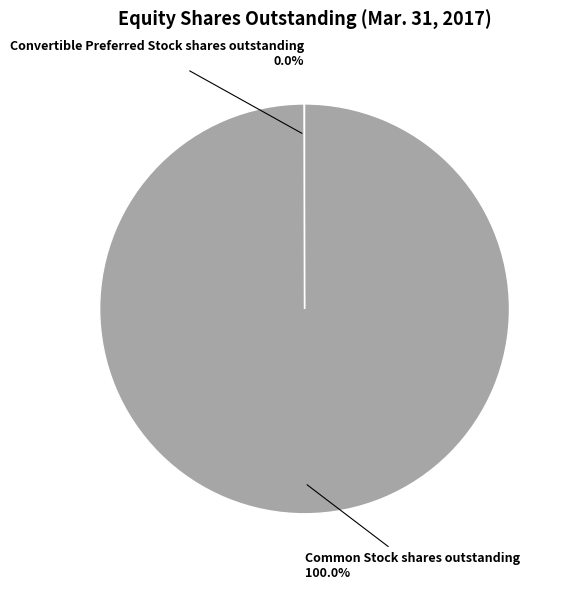

Which category has the biggest portion of the pie?

Common Stock shares outstanding